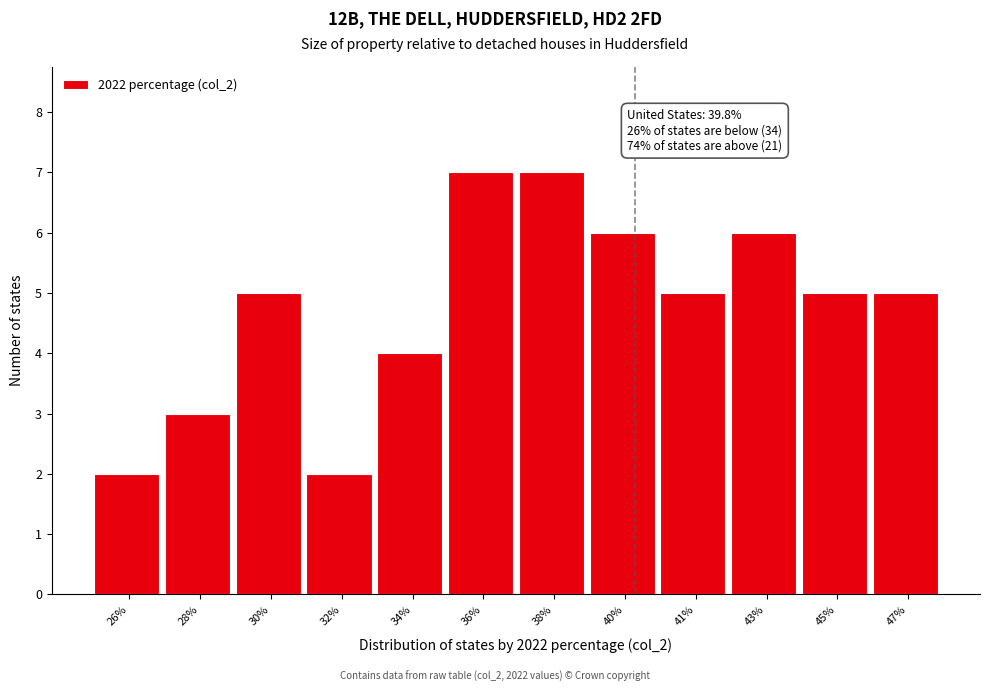

Reading left to right, extract all data points from this chart.

26%=2	28%=3	30%=5	32%=2	34%=4	36%=7	38%=7	40%=6	41%=5	43%=6	45%=5	47%=5